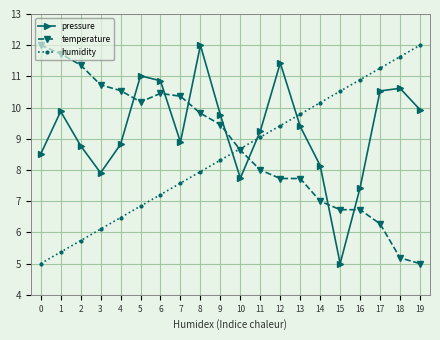

What is the value of the temperature point at the 18th from the left?

6.3